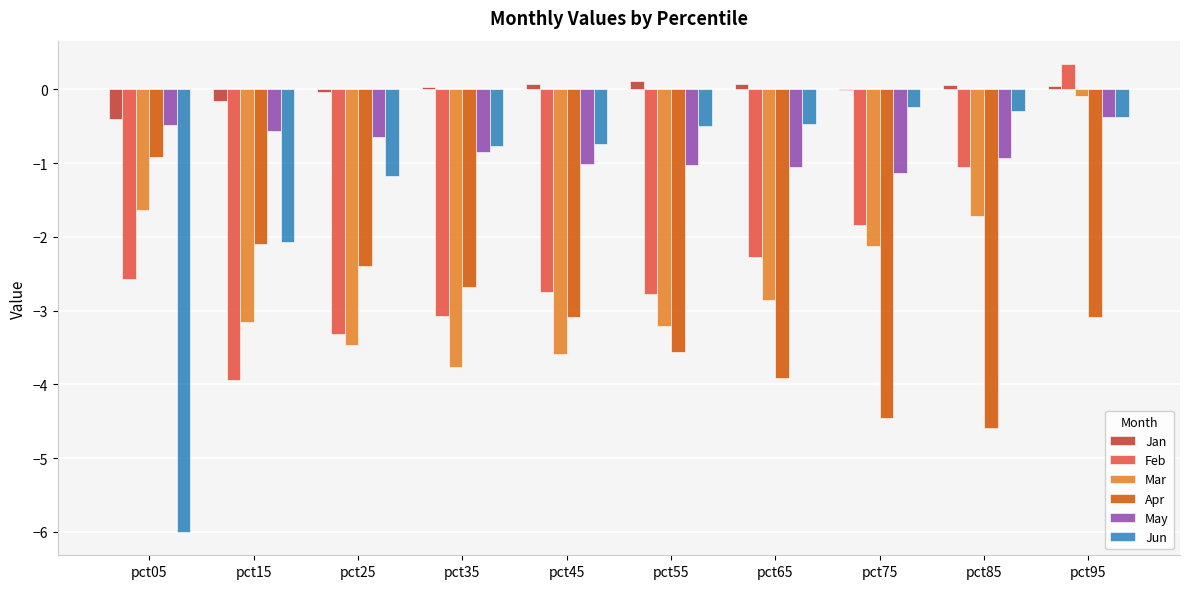

True or false: Apr has a value of -3.9 at pct65.

True